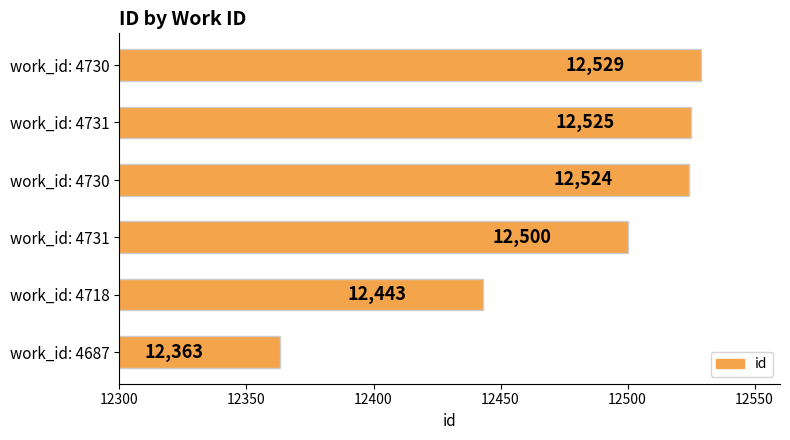

How many series are shown in this chart?

1